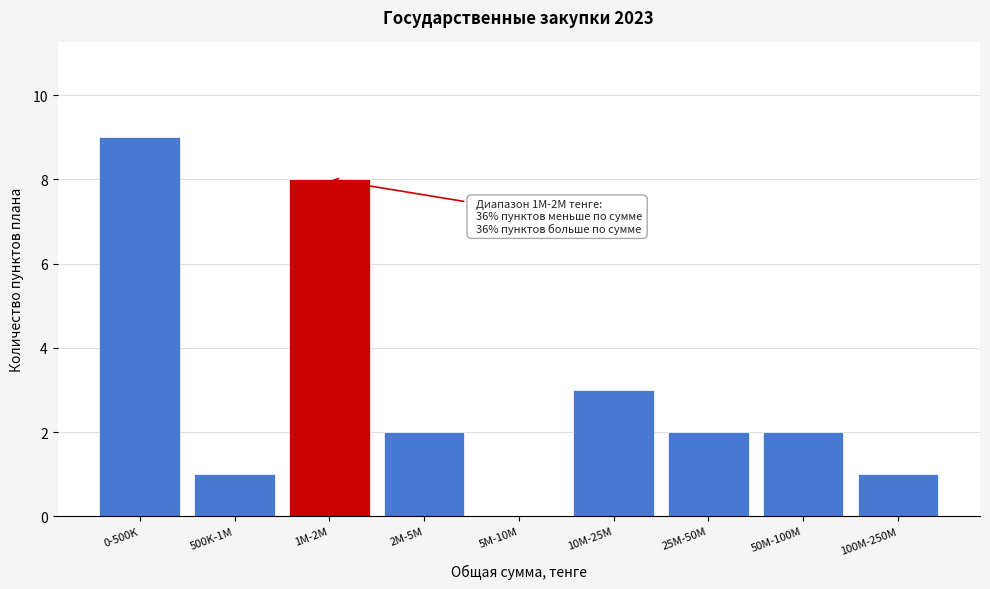

Reading left to right, extract all data points from this chart.

0-500K=9	500K-1M=1	1M-2M=8	2M-5M=2	5M-10M=0	10M-25M=3	25M-50M=2	50M-100M=2	100M-250M=1